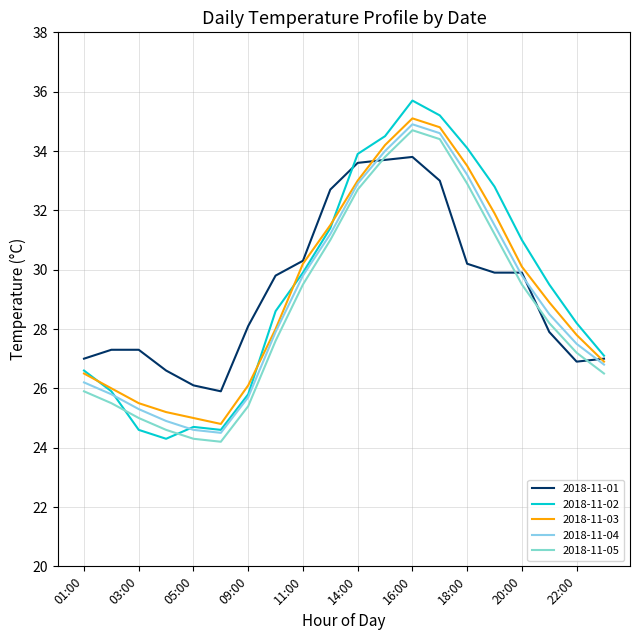

How many interior local valleys does the 2018-11-05 series have?

1